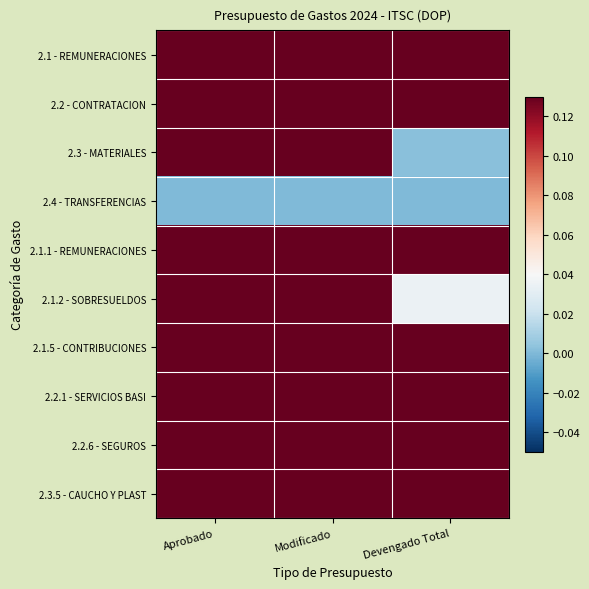

Reading right to left, what are all the values shown in this chart?

2.1 - REMUNERACIONES: Devengado Total=0.1	Modificado=1.0	Aprobado=1.0
2.2 - CONTRATACION: Devengado Total=0.1	Modificado=1.0	Aprobado=0.7
2.3 - MATERIALES: Devengado Total=0.0	Modificado=0.6	Aprobado=1.0
2.4 - TRANSFERENCIAS: Devengado Total=0.0	Modificado=0.0	Aprobado=0.0
2.1.1 - REMUNERACIONES: Devengado Total=0.2	Modificado=1.0	Aprobado=1.0
2.1.2 - SOBRESUELDOS: Devengado Total=0.0	Modificado=1.0	Aprobado=1.0
2.1.5 - CONTRIBUCIONES: Devengado Total=0.2	Modificado=1.0	Aprobado=1.0
2.2.1 - SERVICIOS BASI: Devengado Total=0.3	Modificado=1.0	Aprobado=1.0
2.2.6 - SEGUROS: Devengado Total=0.2	Modificado=1.0	Aprobado=1.0
2.3.5 - CAUCHO Y PLAST: Devengado Total=0.4	Modificado=0.8	Aprobado=1.0